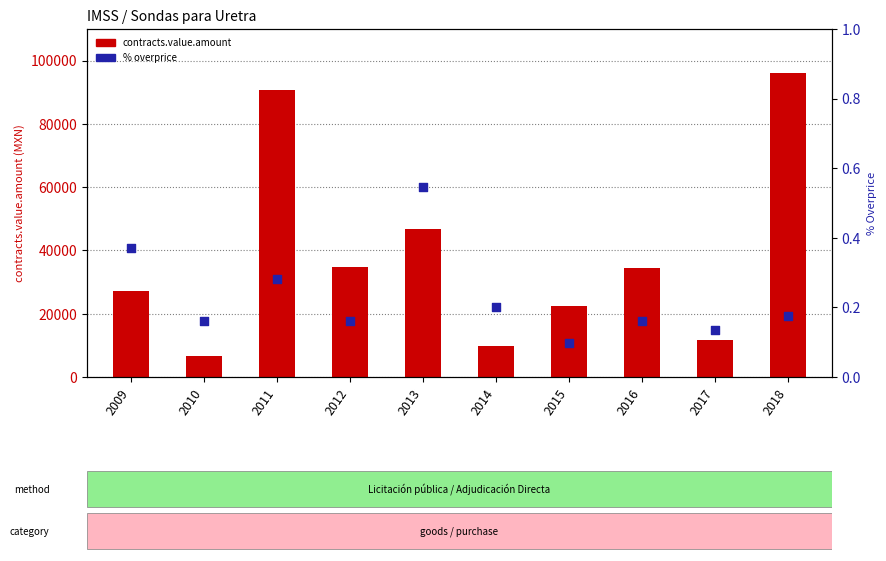

Which series reaches the minimum Y coordinate?

contracts.items.unit.value.percentageOverpriceMxIMSS